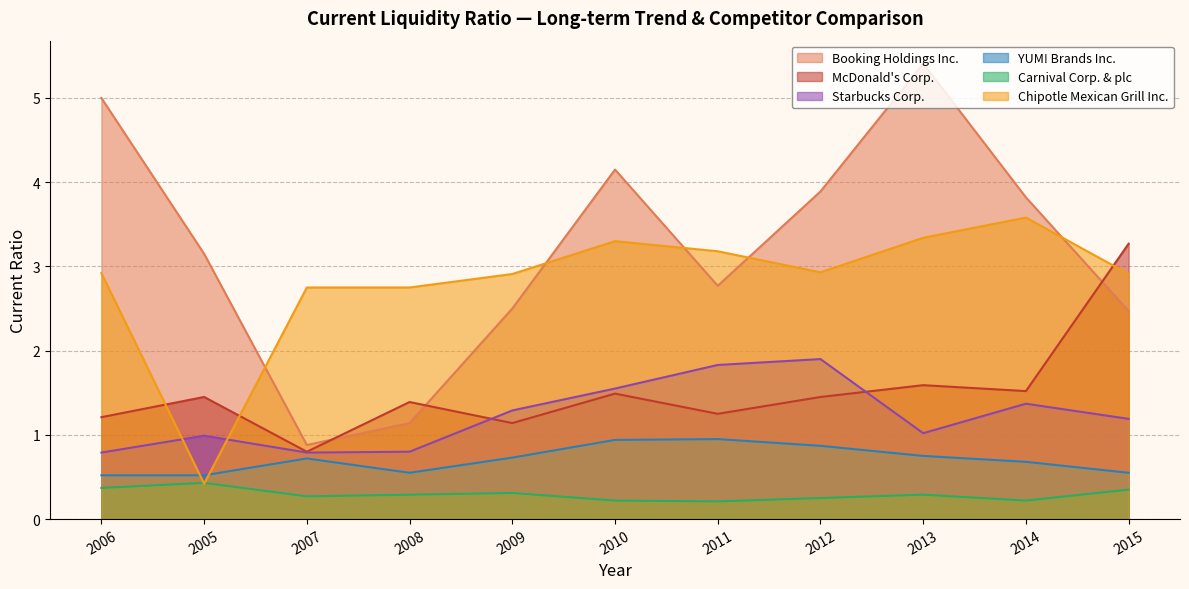

Which series ends up on top after the final intersection of Booking Holdings Inc. and Chipotle Mexican Grill Inc.?

Chipotle Mexican Grill Inc.